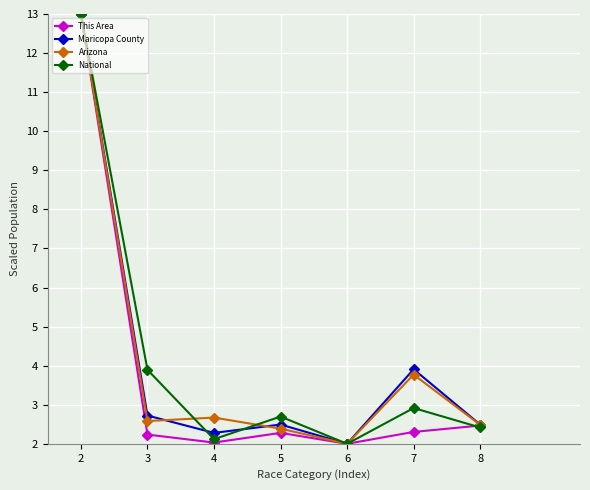

At which category is the sum across all series the highest?

2